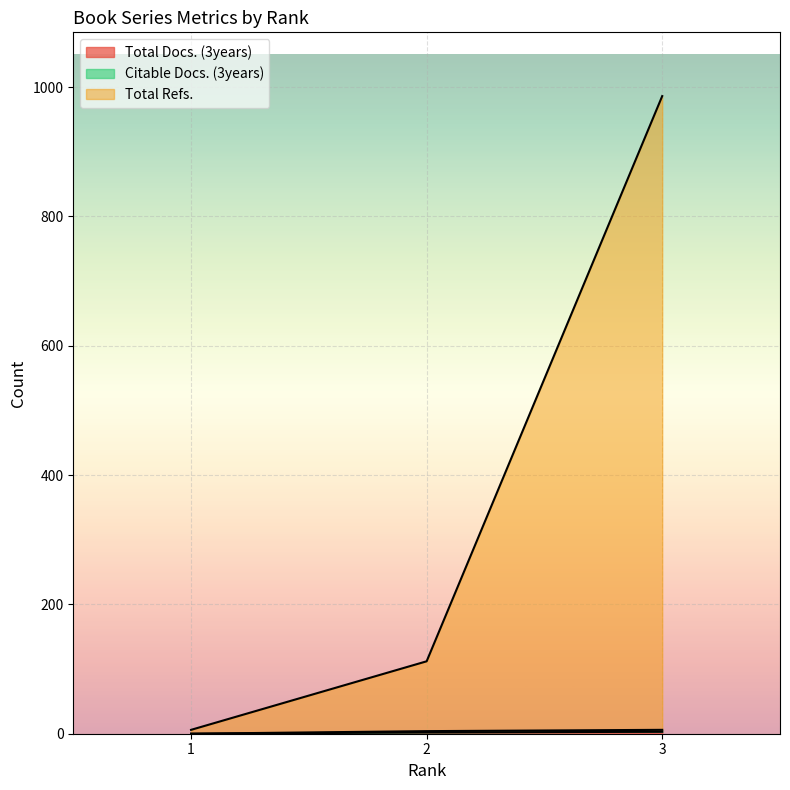

What is the average value of the Citable Docs. (3years) series?

3